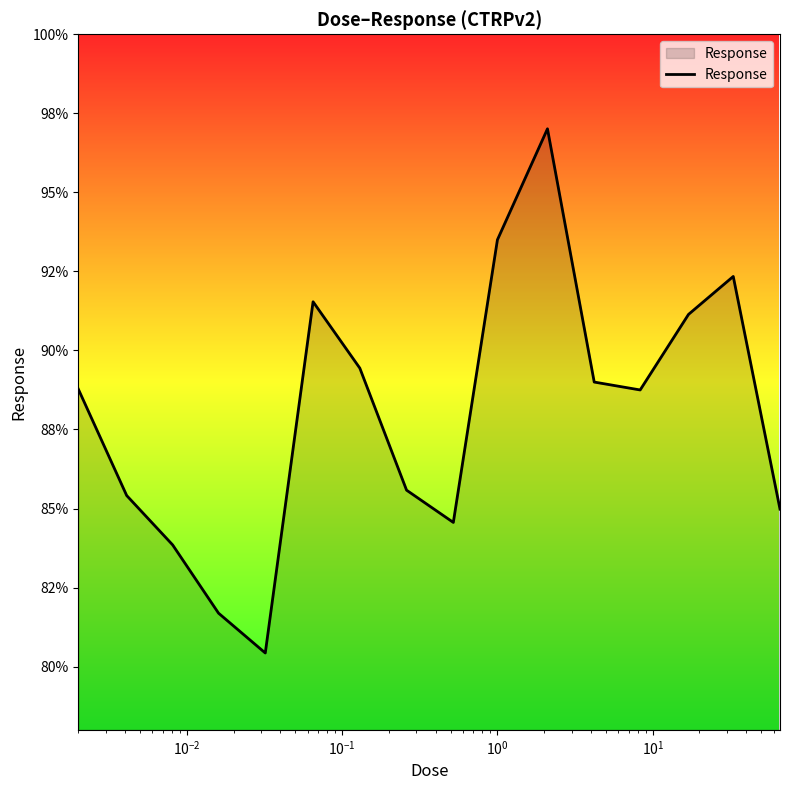

Is this an area chart (filled region under the line)?

Yes